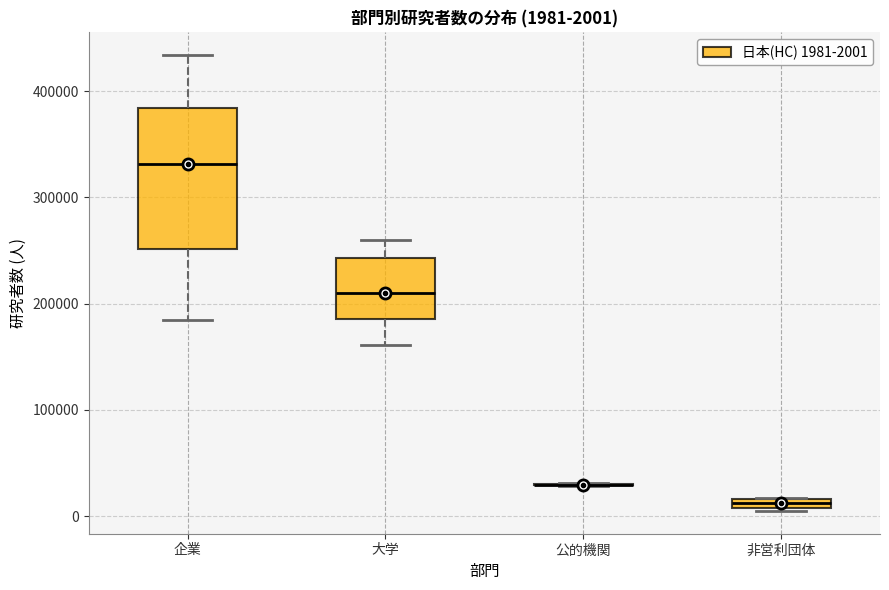

Which box is the tallest, from its lower edge to its upper edge?

企業